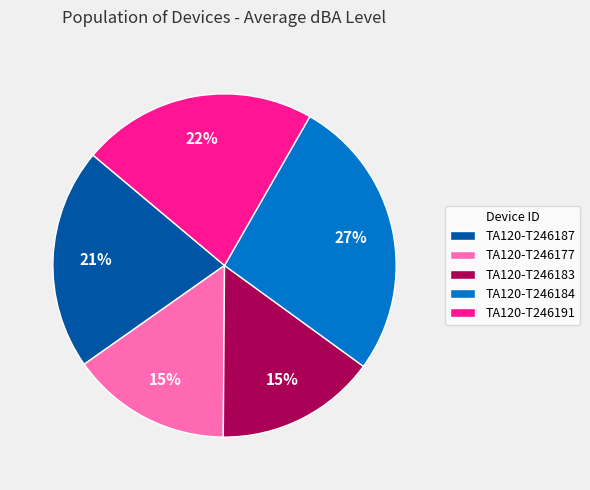

To the nearest percent, what is the difference between the largest and smallest slice percentages?

12%